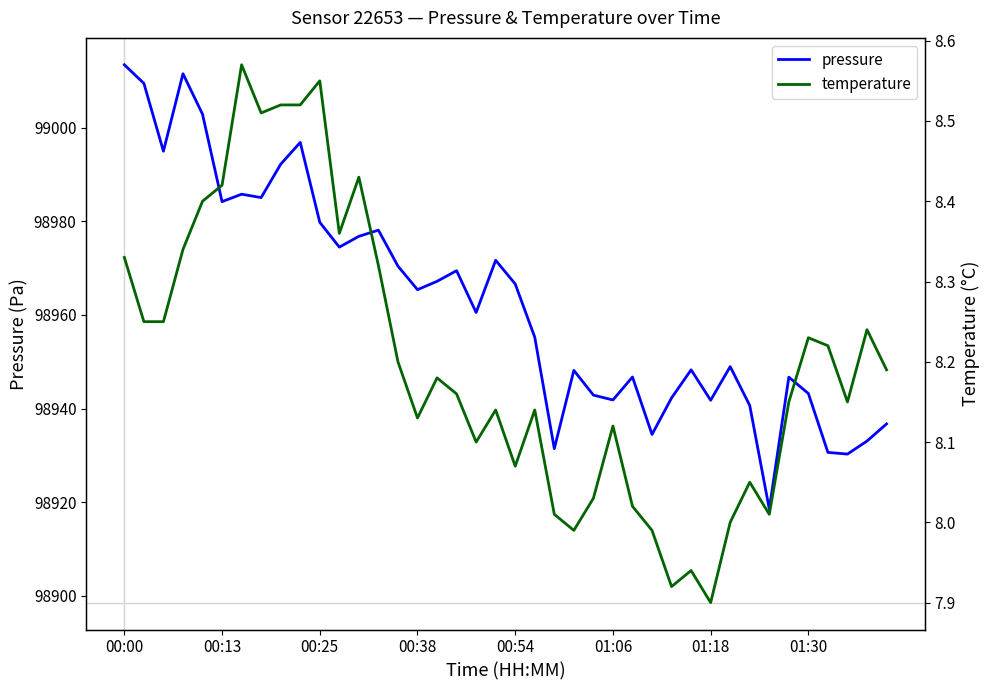

True or false: pressure and temperature cross at least once.

False